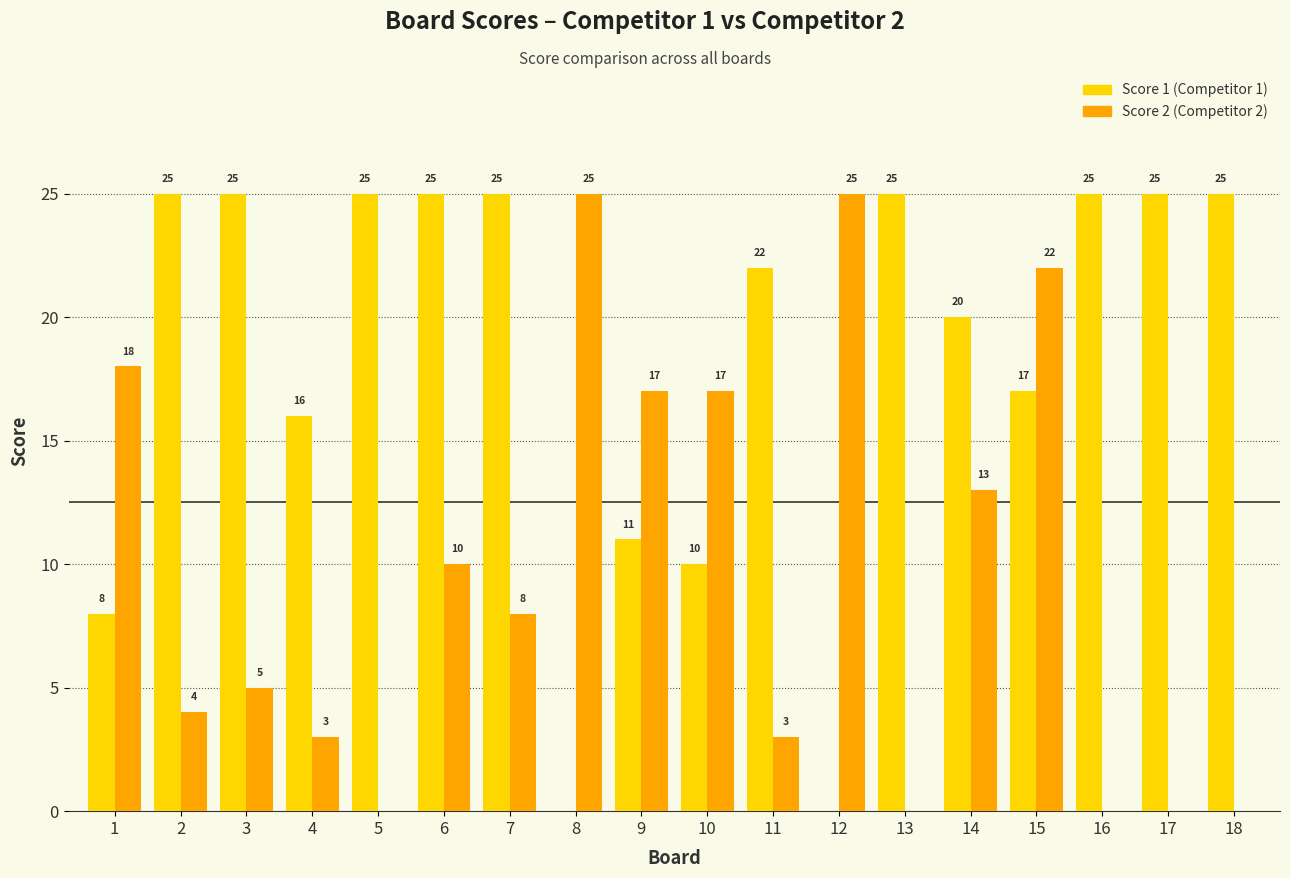

How many distinct data groups are displayed?

2